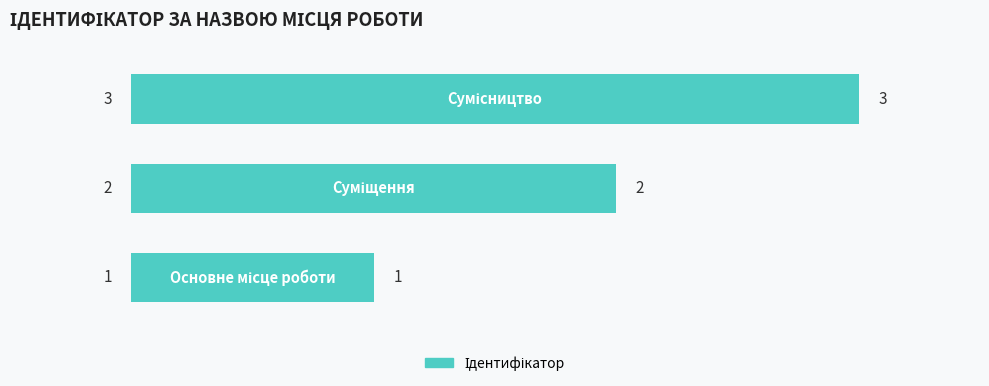

How many values are between 1 and 3?

3